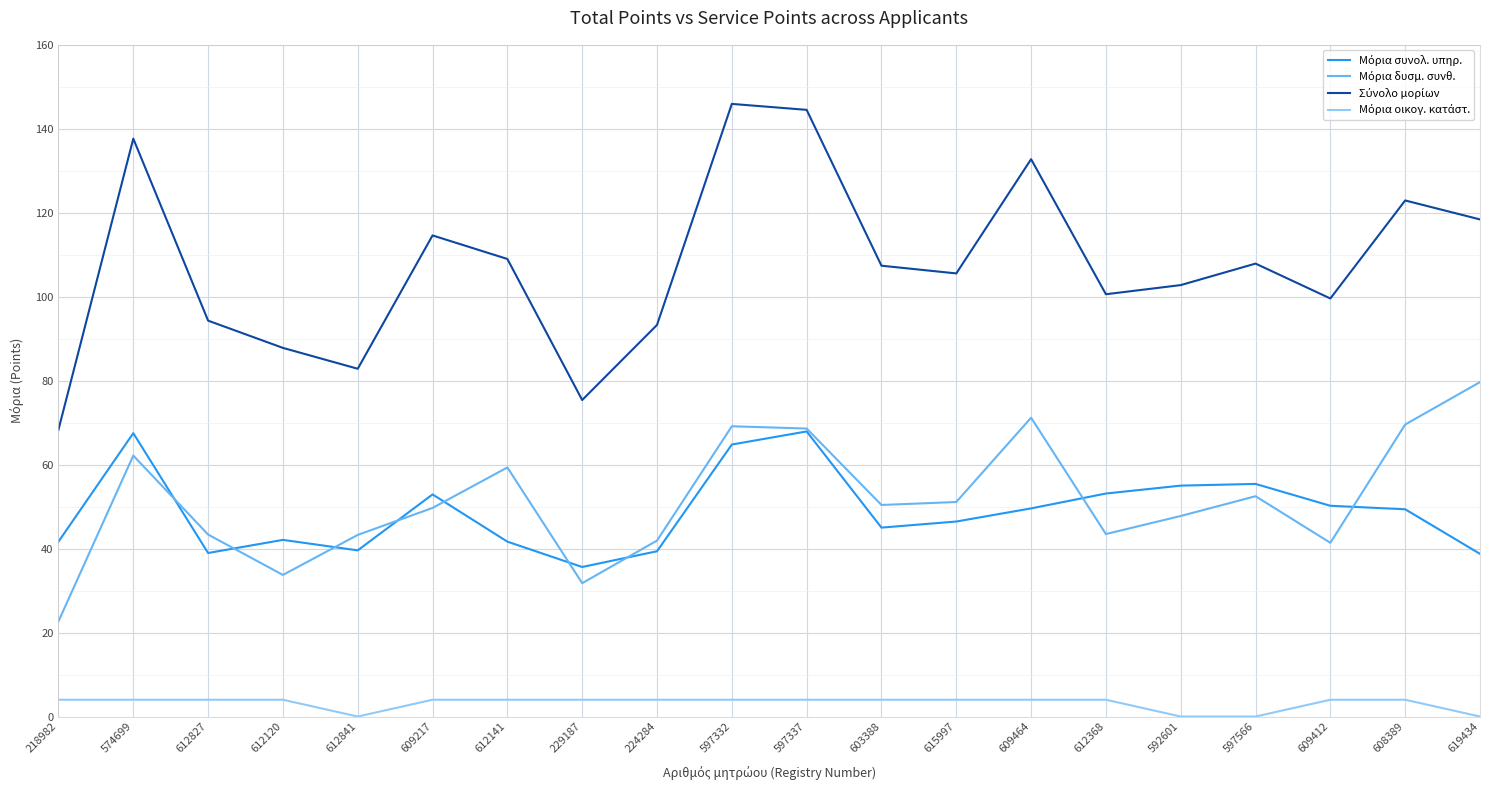

What position from the right is 229187?

13